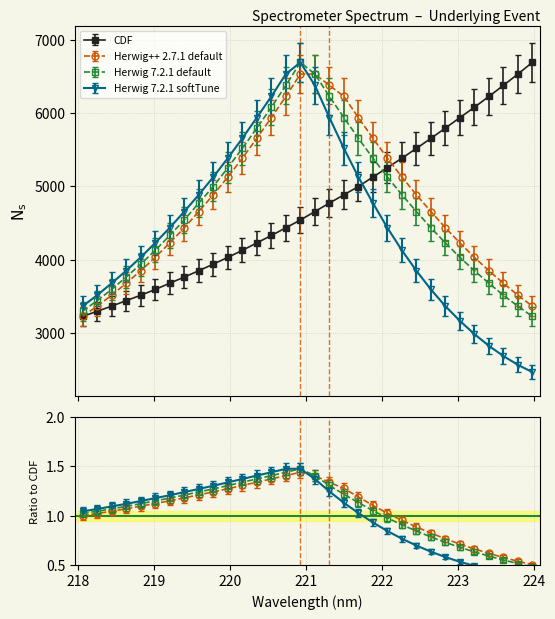

Rank the series at 218 from lowest to highest value.

CDF, Herwig++ 2.7.1 default, Herwig 7.2.1 default, Herwig 7.2.1 softTune